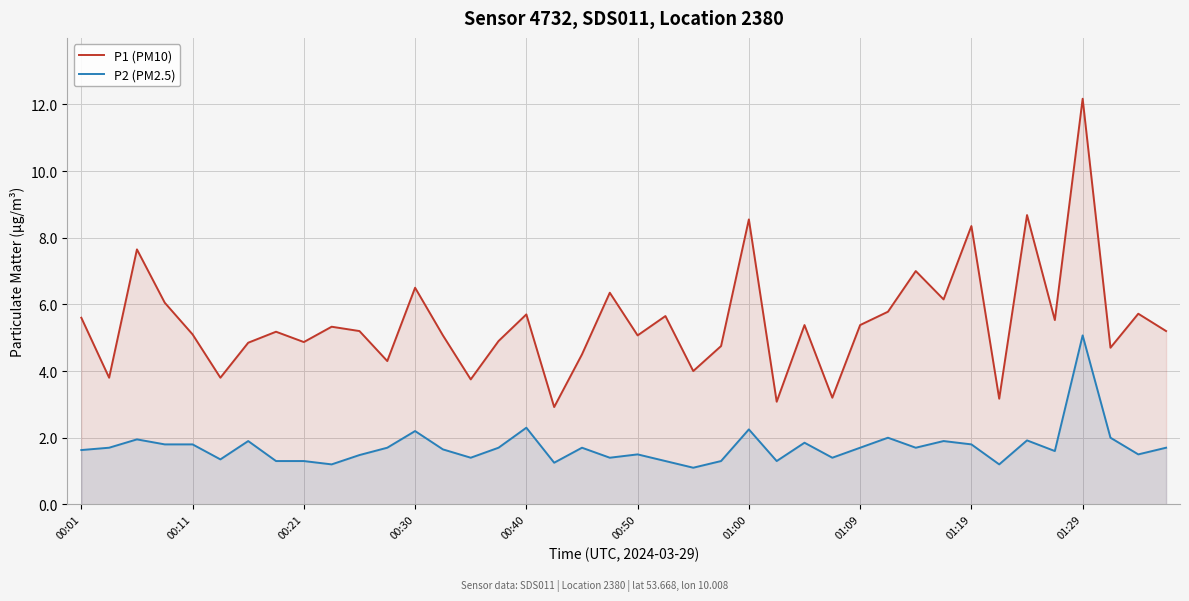

How many lines are shown in the chart?

2